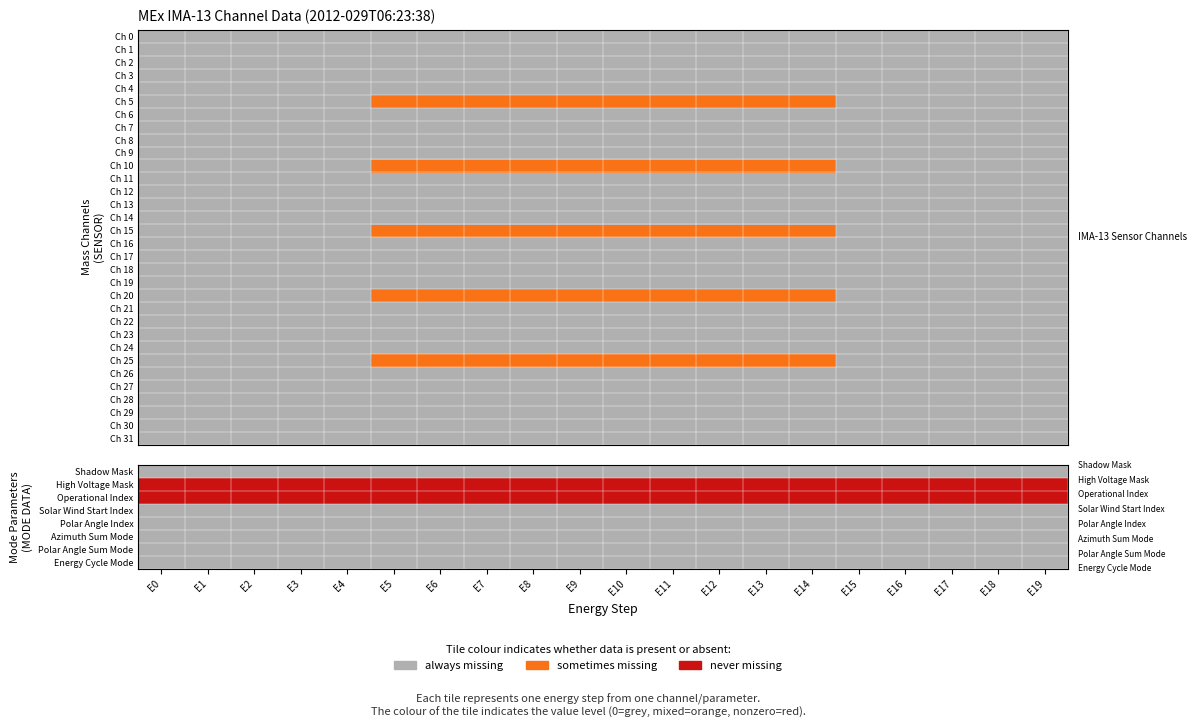

What is the difference between the maximum and minimum values in the Ch 10 series?

1